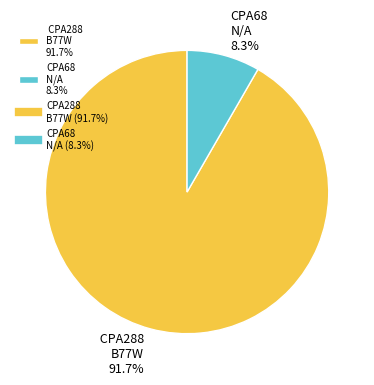

Does CPA288 B77W 91.7% represent more than half of the total?

Yes